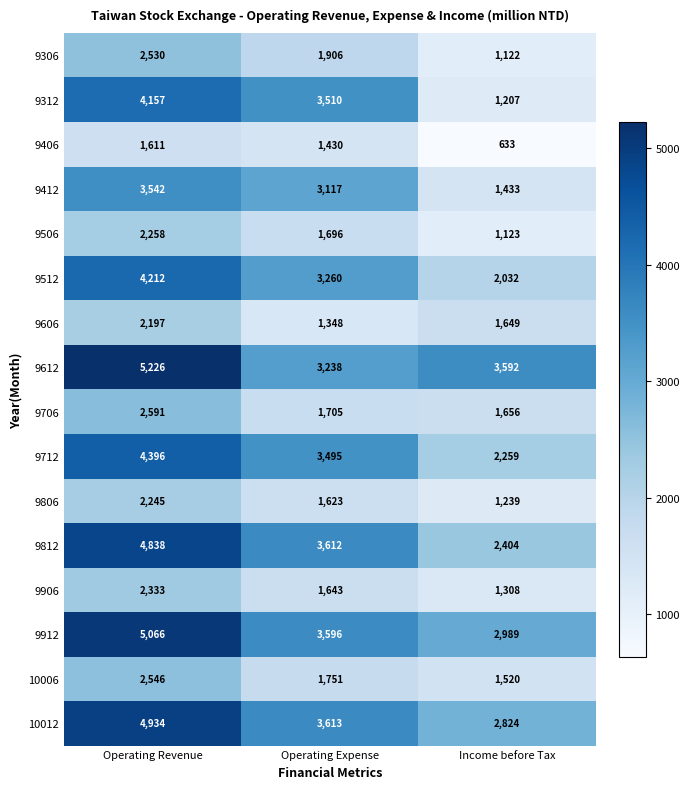

Is it true that 9306 equals 1906 at Operating Expense?

True